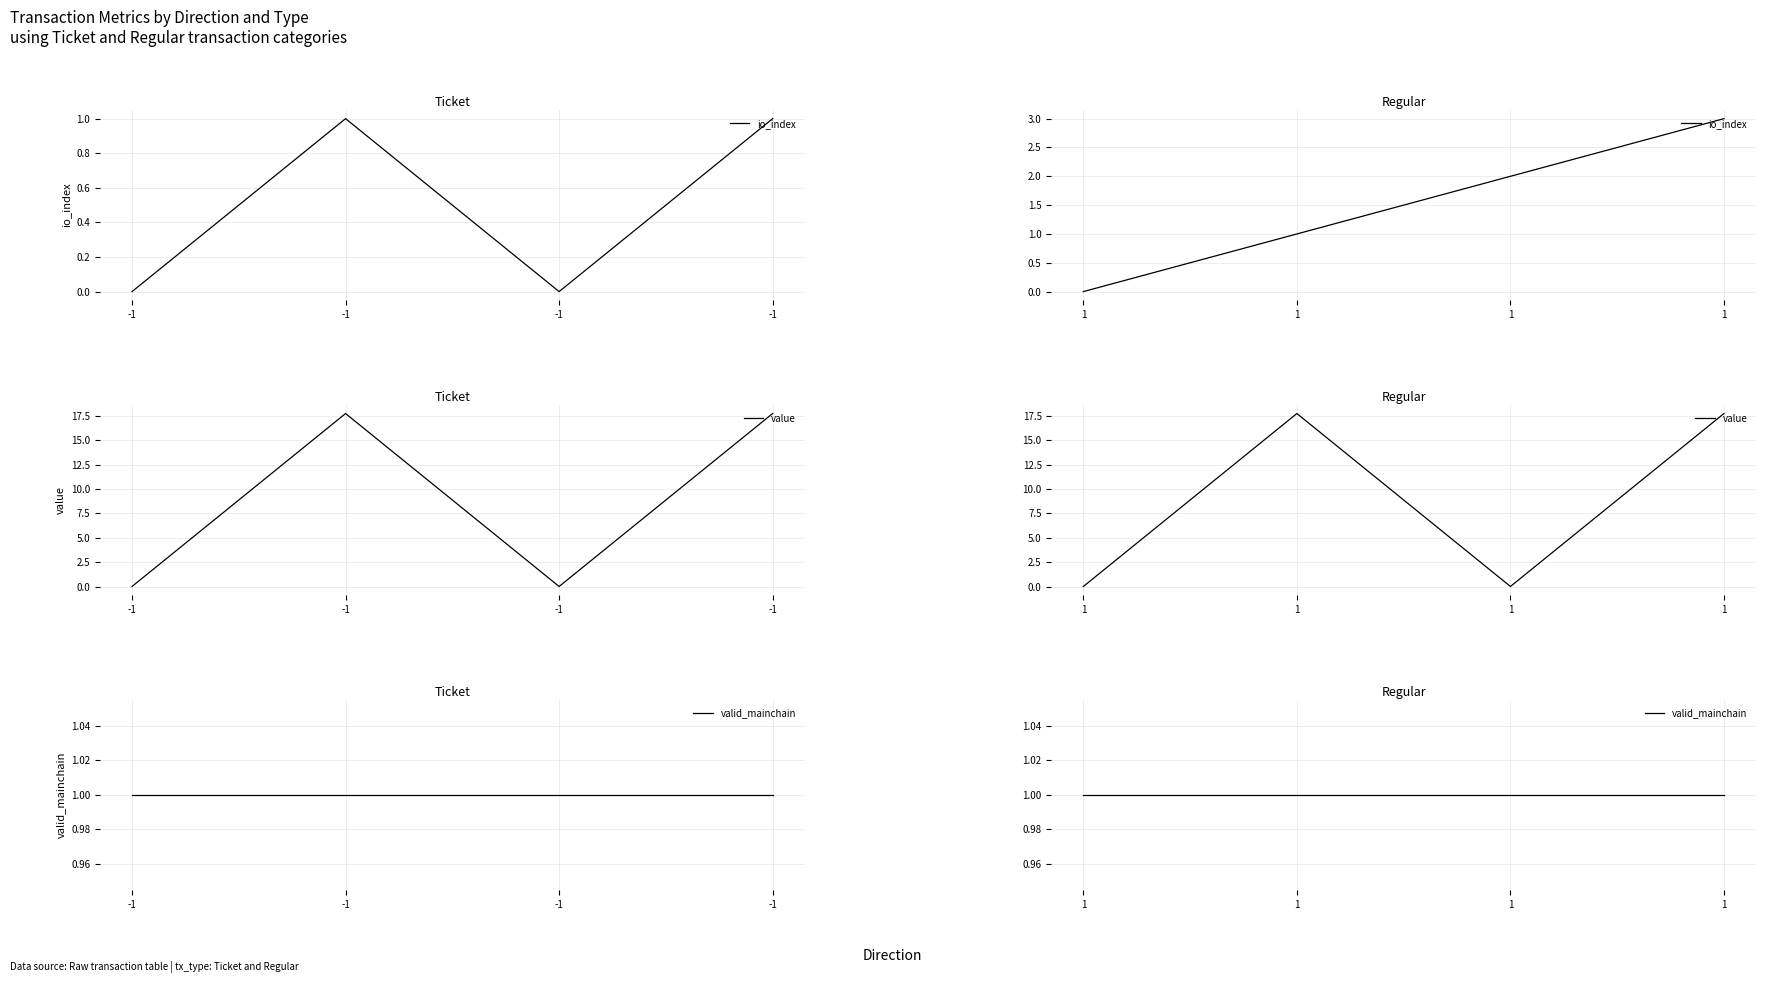

Rank the categories by valid_mainchain value from highest to lowest.

1, 1, 1, 1